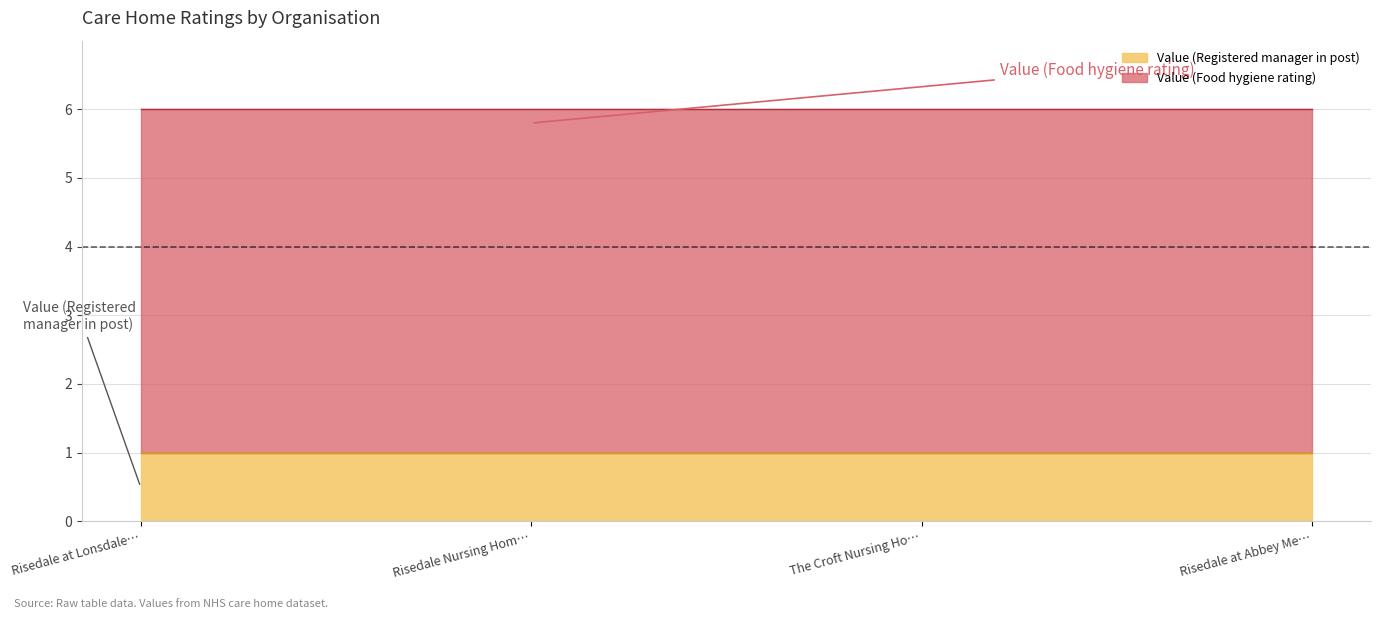

What is the sum of all Value (Registered manager in post) values?

4